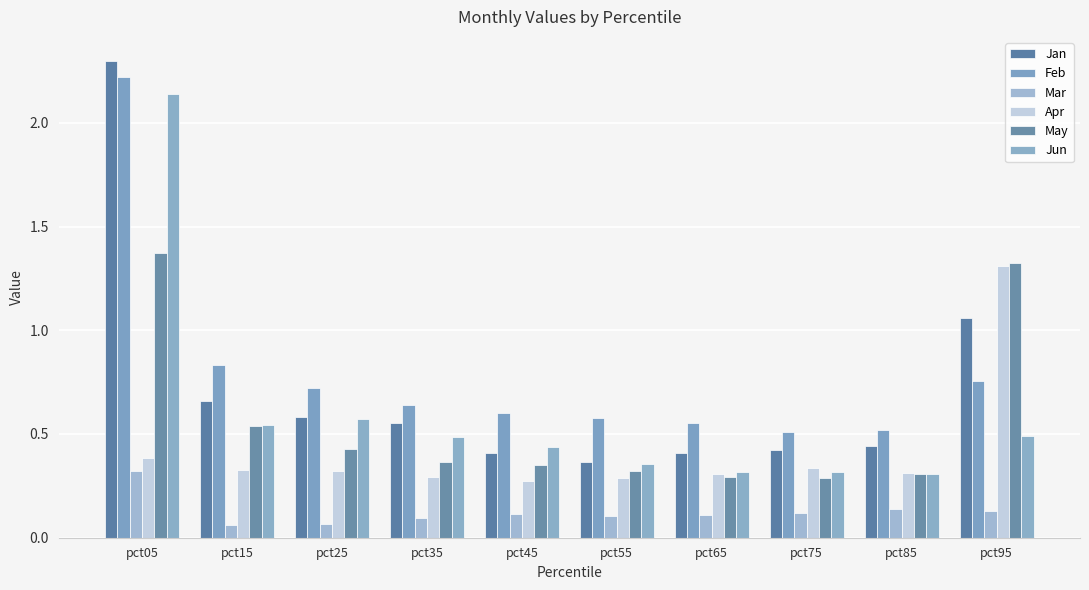

Which label corresponds to the largest value in the chart?

pct05